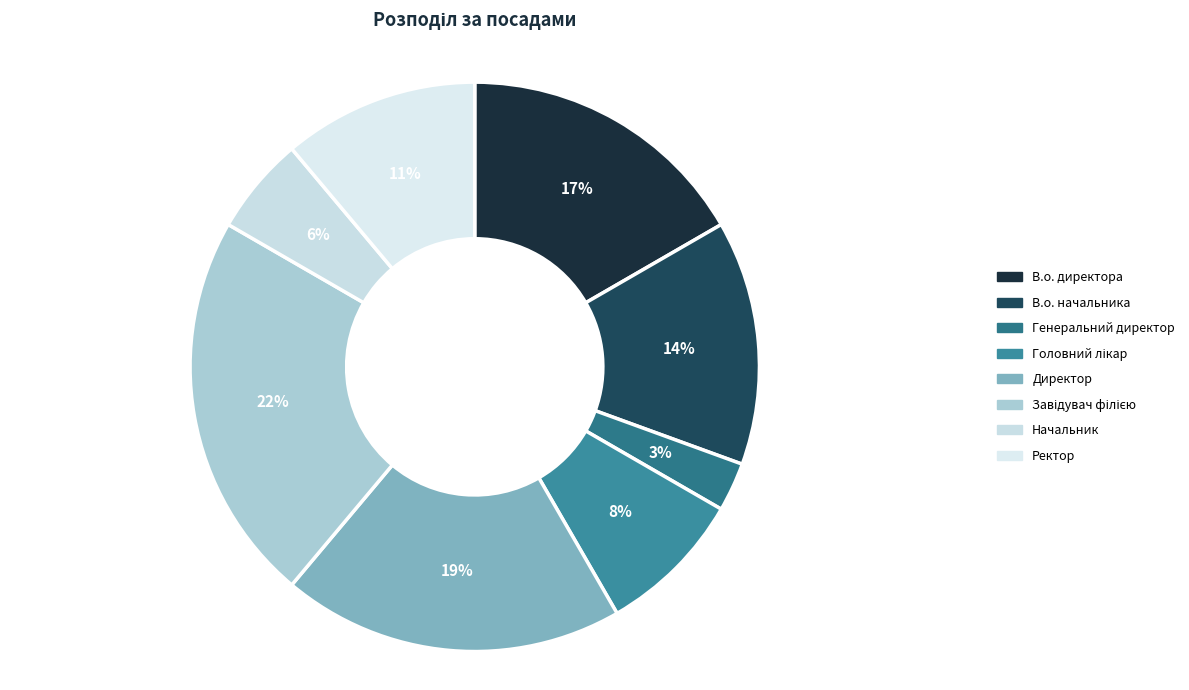

Is Генеральний директор the majority of the pie?

No